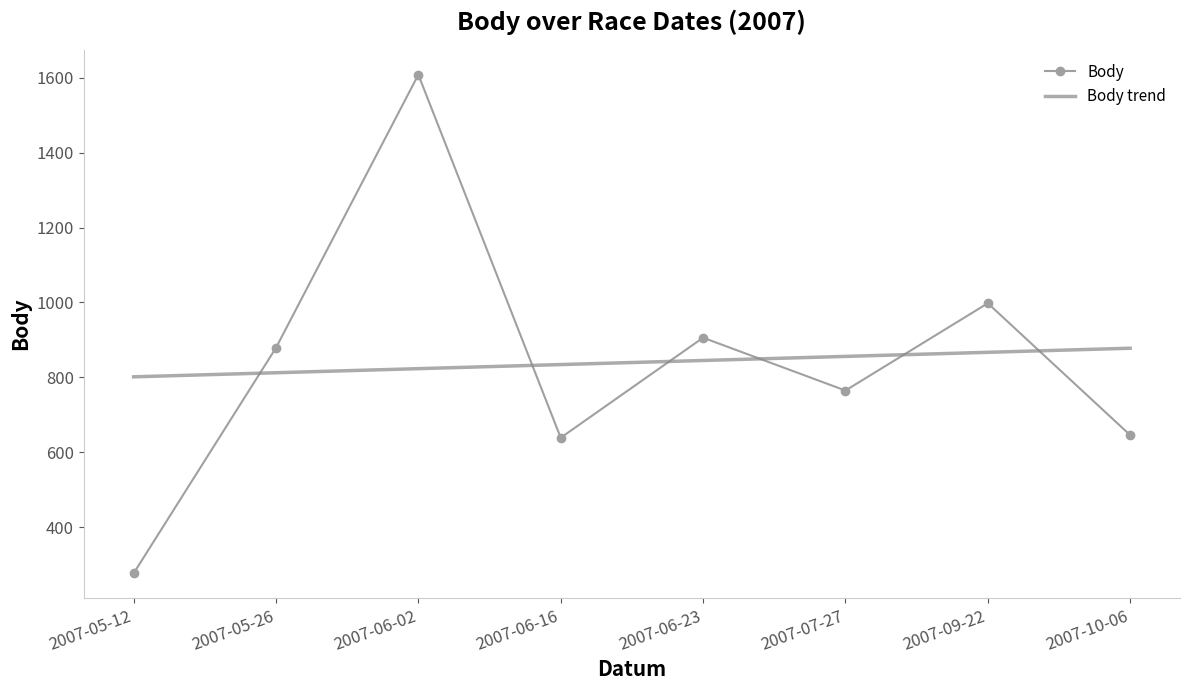

Which has a higher value, 2007-07-27 or 2007-10-06?

2007-07-27